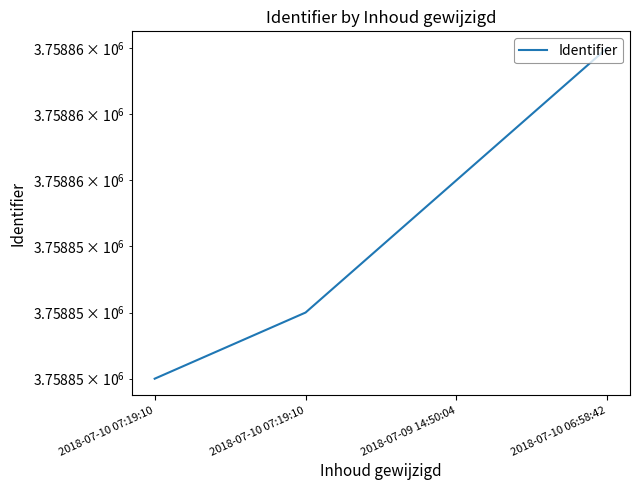

How many values are between 3758854 and 3758858?

3